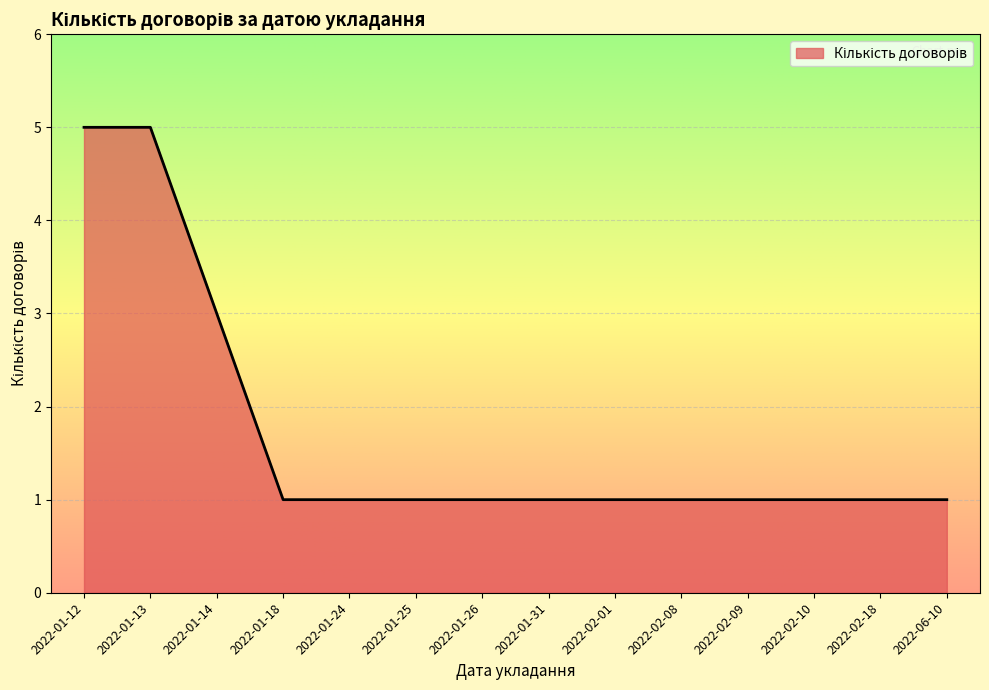

What is the average value?

2